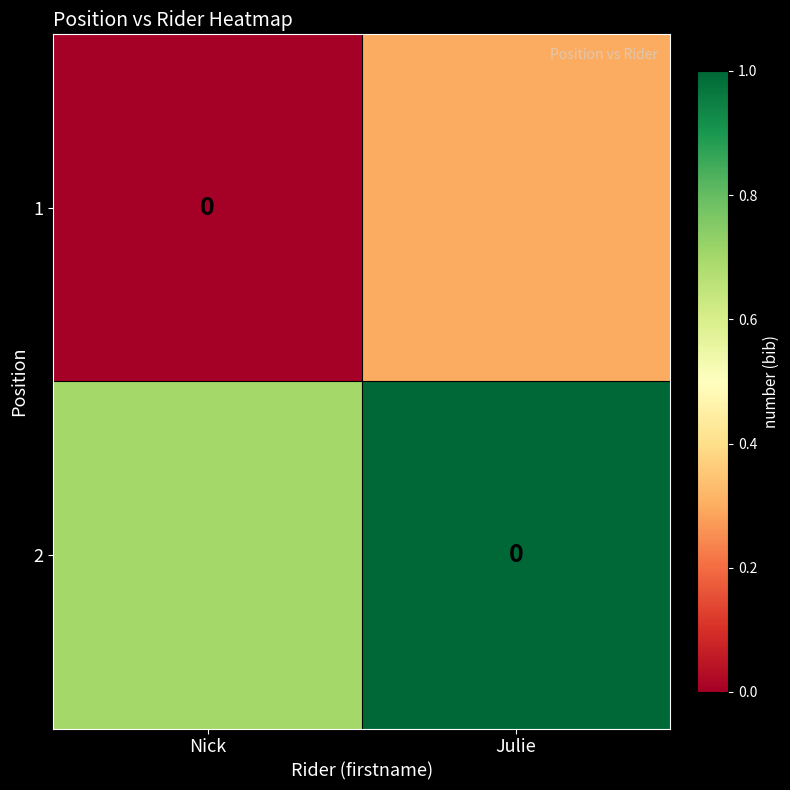

The value of 2 at Nick is 0.1. True or false?

False